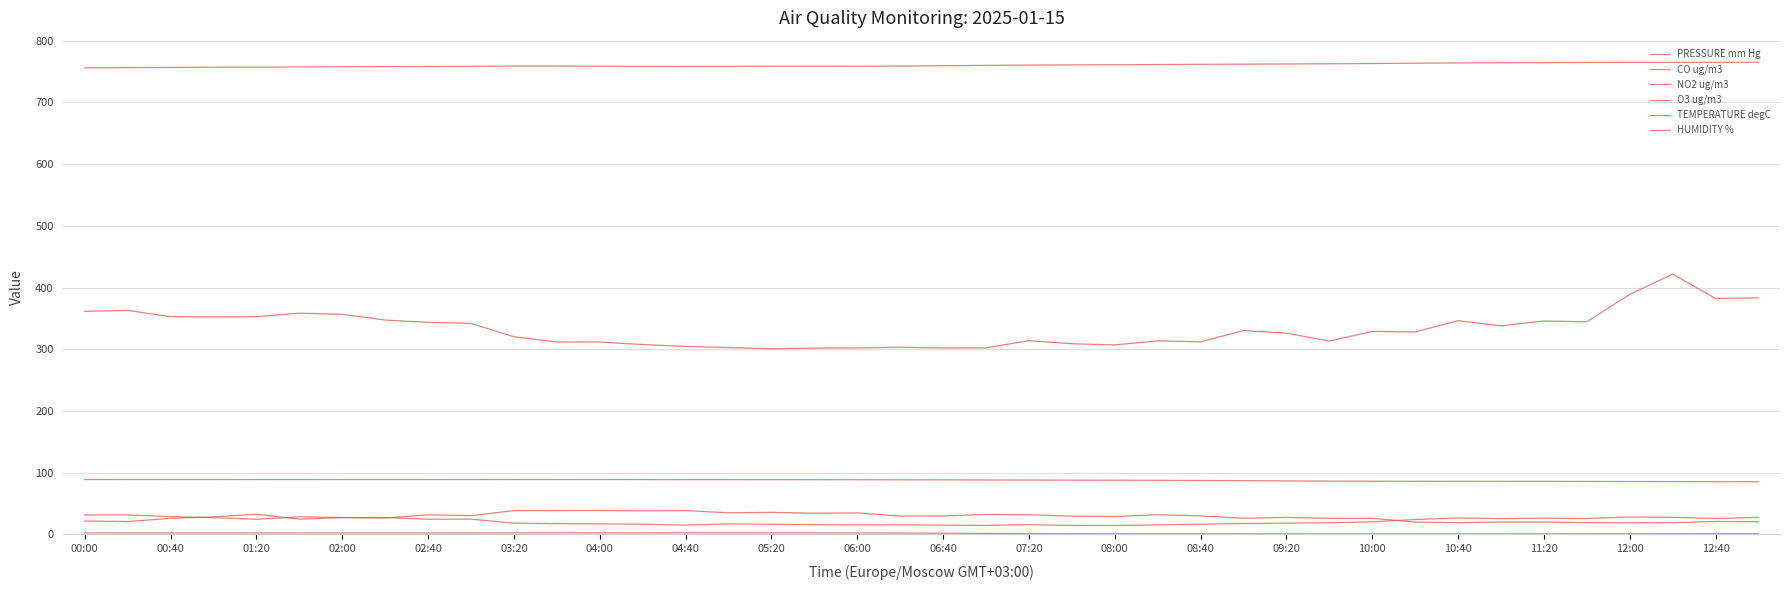

How many lines are shown in the chart?

6